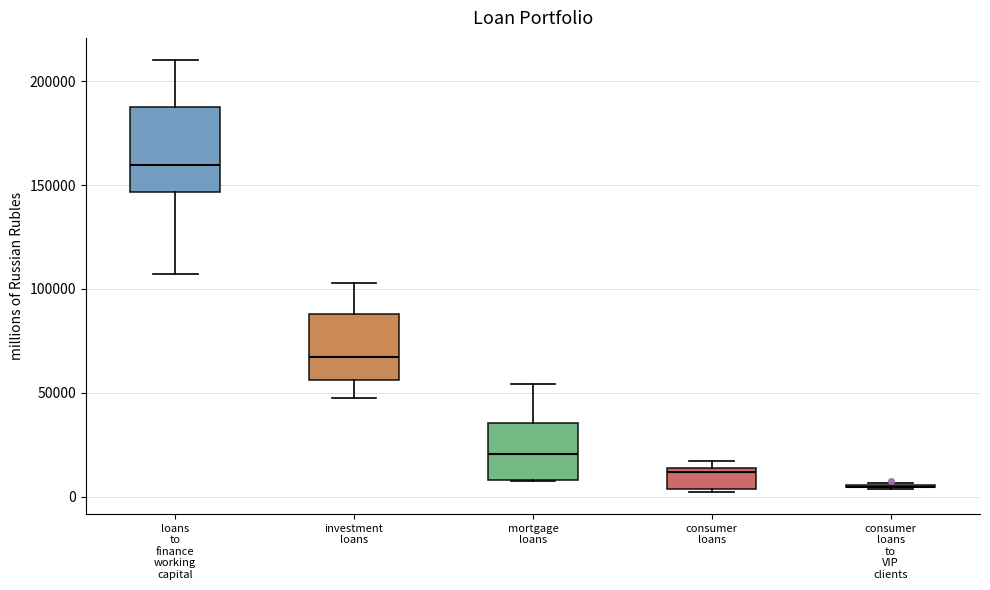

Reading left to right, transcribe this box plot: for each box, give where its median line is, the range the box spans, and where its two whiskers end, as read against the y-axis. The values are not printed on the chart, so give them approximately, as read against the axis.

loans to finance working capital: median 160000, box 145000 to 185000, whiskers 105000 to 210000
investment loans: median 65000, box 55000 to 90000, whiskers 50000 to 105000
mortgage loans: median 20000, box 10000 to 35000, whiskers 10000 to 55000
consumer loans: median 10000, box 5000 to 15000, whiskers 0 to 15000 (just above the box's upper edge)
consumer loans to VIP clients: box collapsed to a line at 5000, whiskers 5000 to 5000